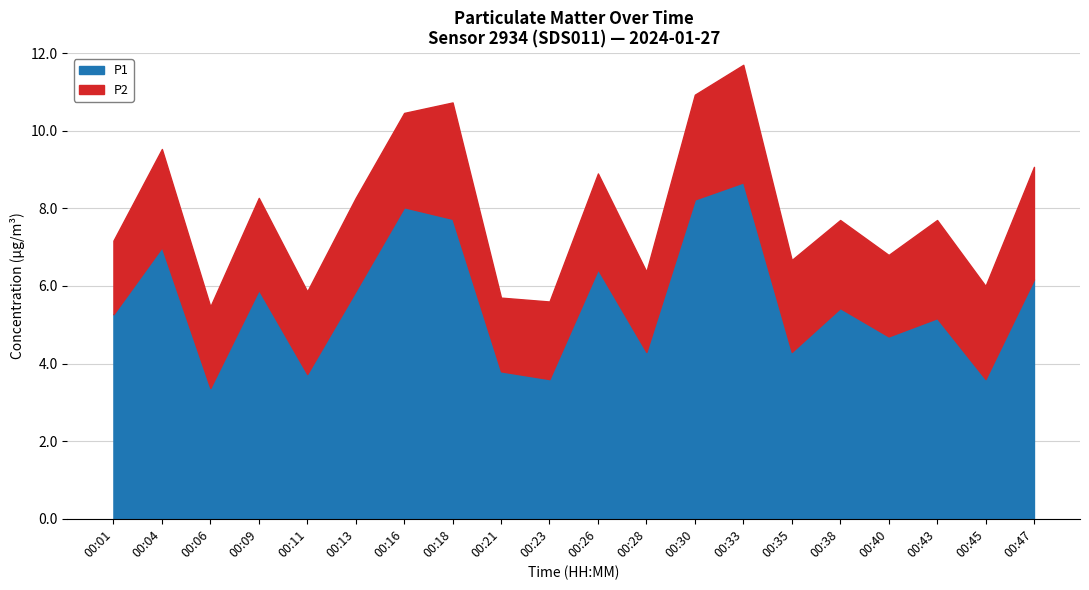

Which series has the largest range (max minus min)?

P1